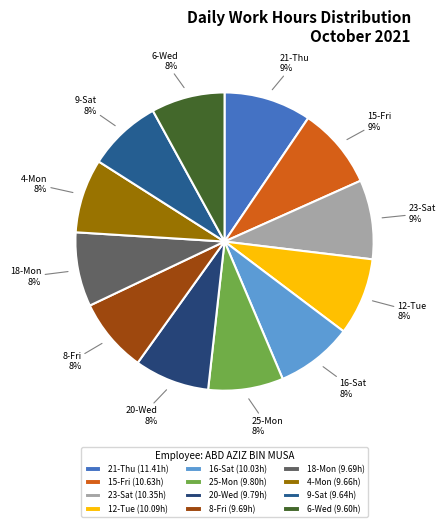

True or false: 21-Thu accounts for 1% of the total.

False